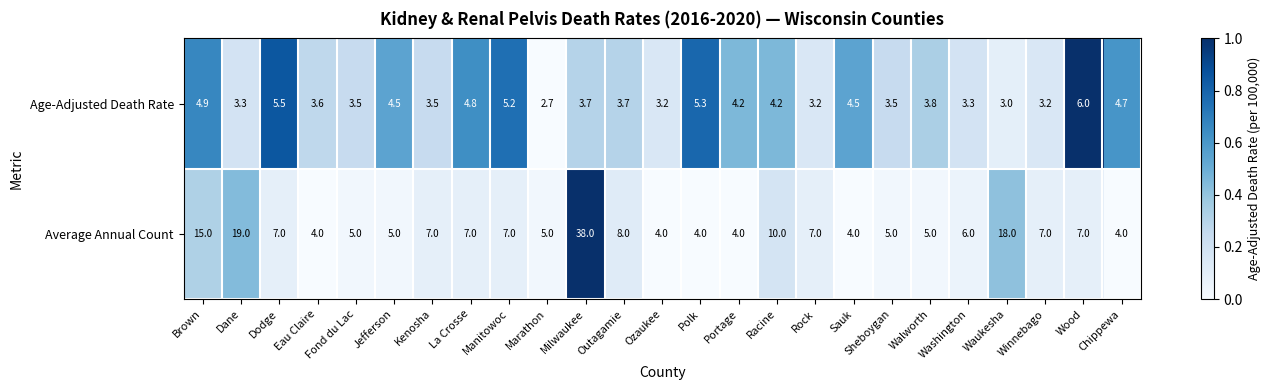

Rank the series at Rock from lowest to highest value.

Age-Adjusted Death Rate, Average Annual Count